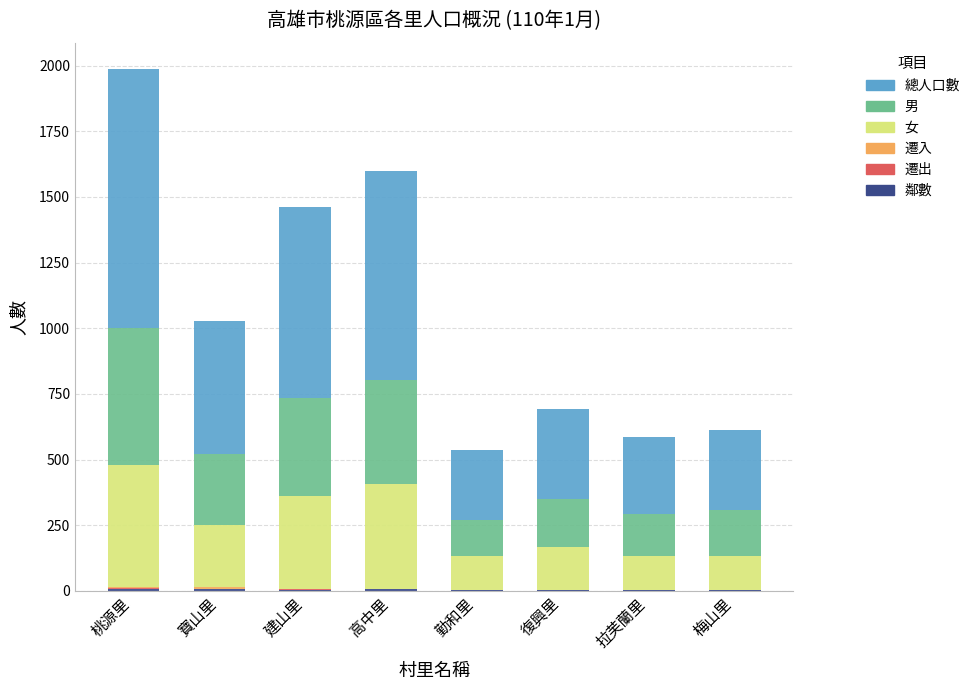

At which category is the sum across all series the highest?

桃源里